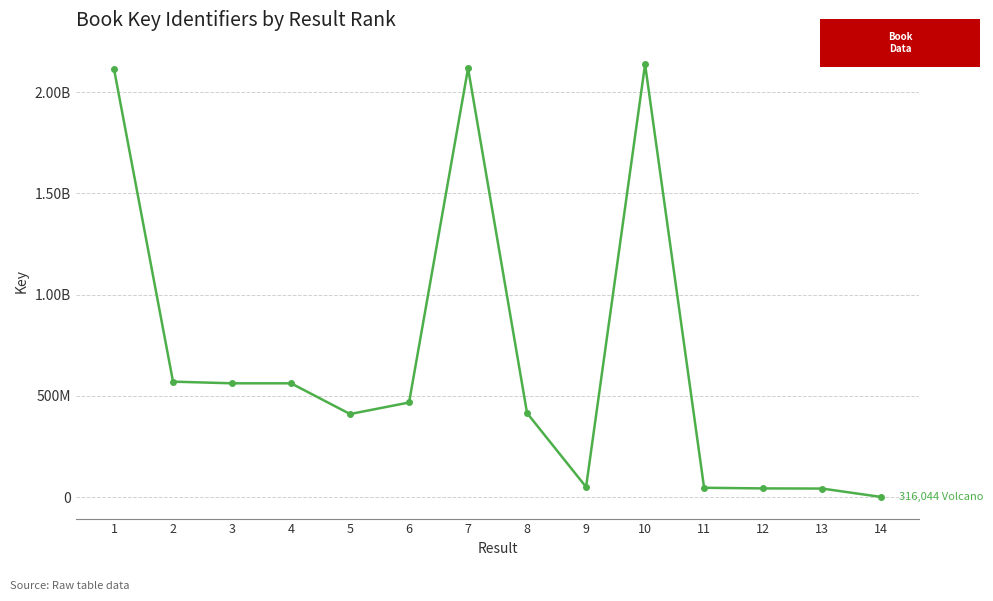

What is the approximate value at 6, to the nearest 50?

466917700